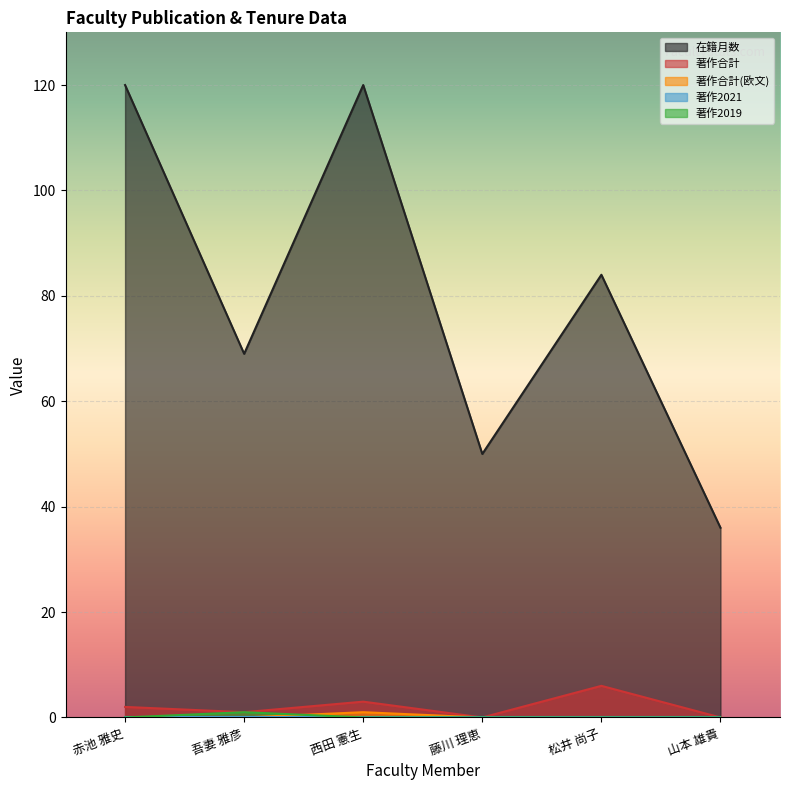

True or false: 在籍月数 has a value of 69 at 吾妻 雅彦.

True